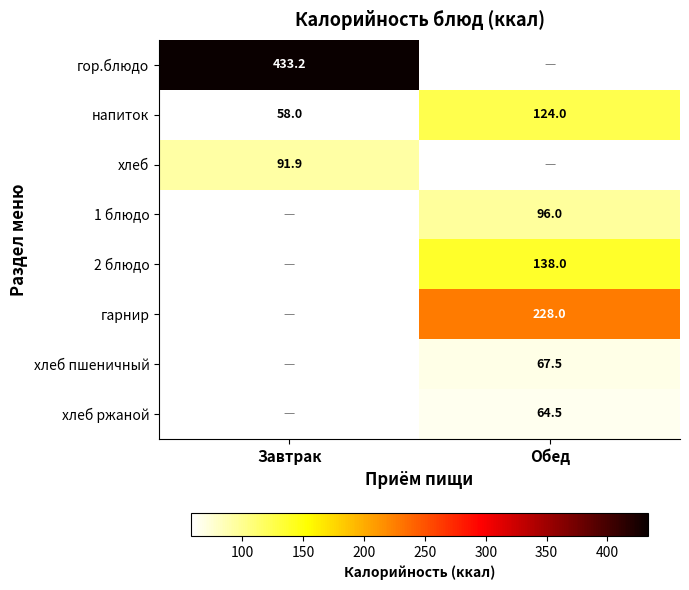

At how many categories does at least one series exceed 110?

2